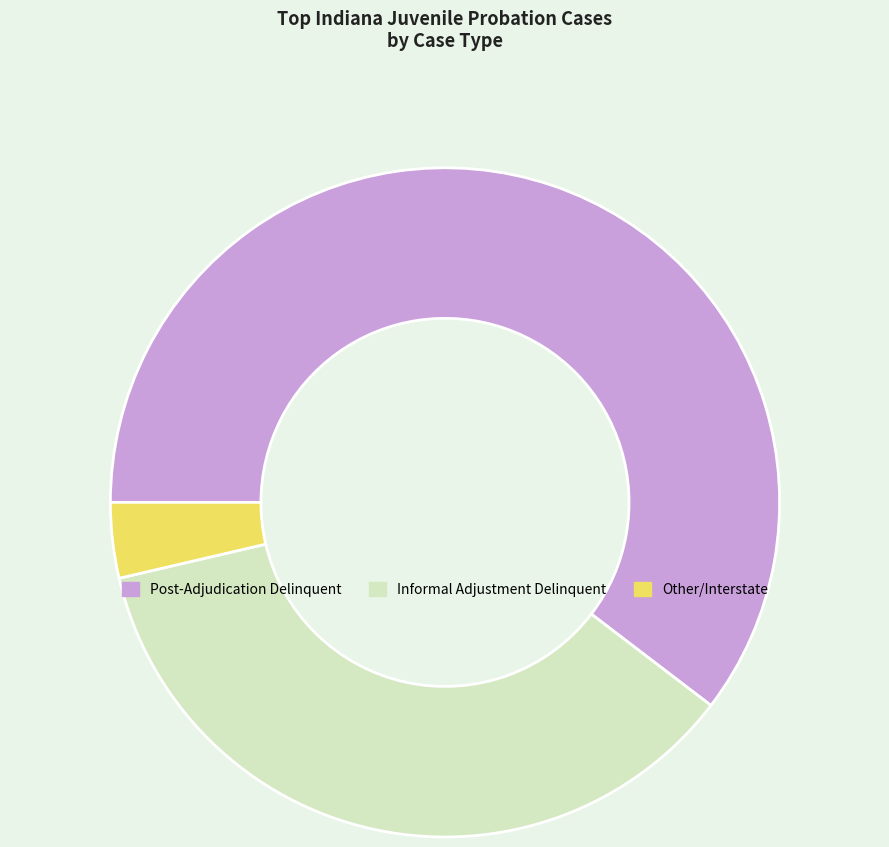

Is there a majority slice in this chart?

Yes